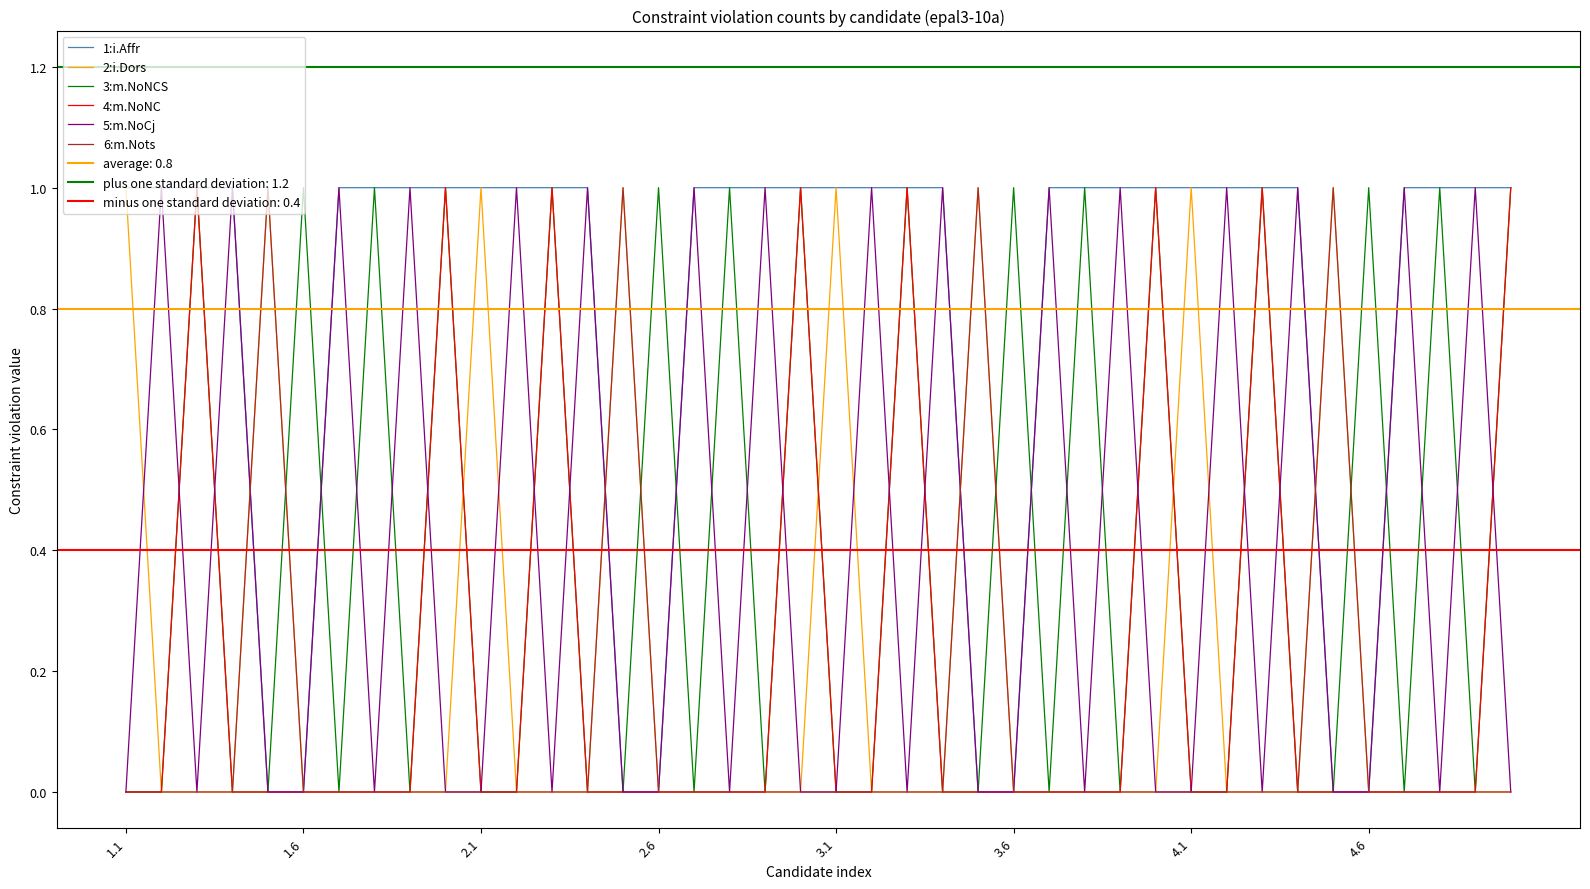

Count the 5:m.NoCj values in the range 0 to 1.

40